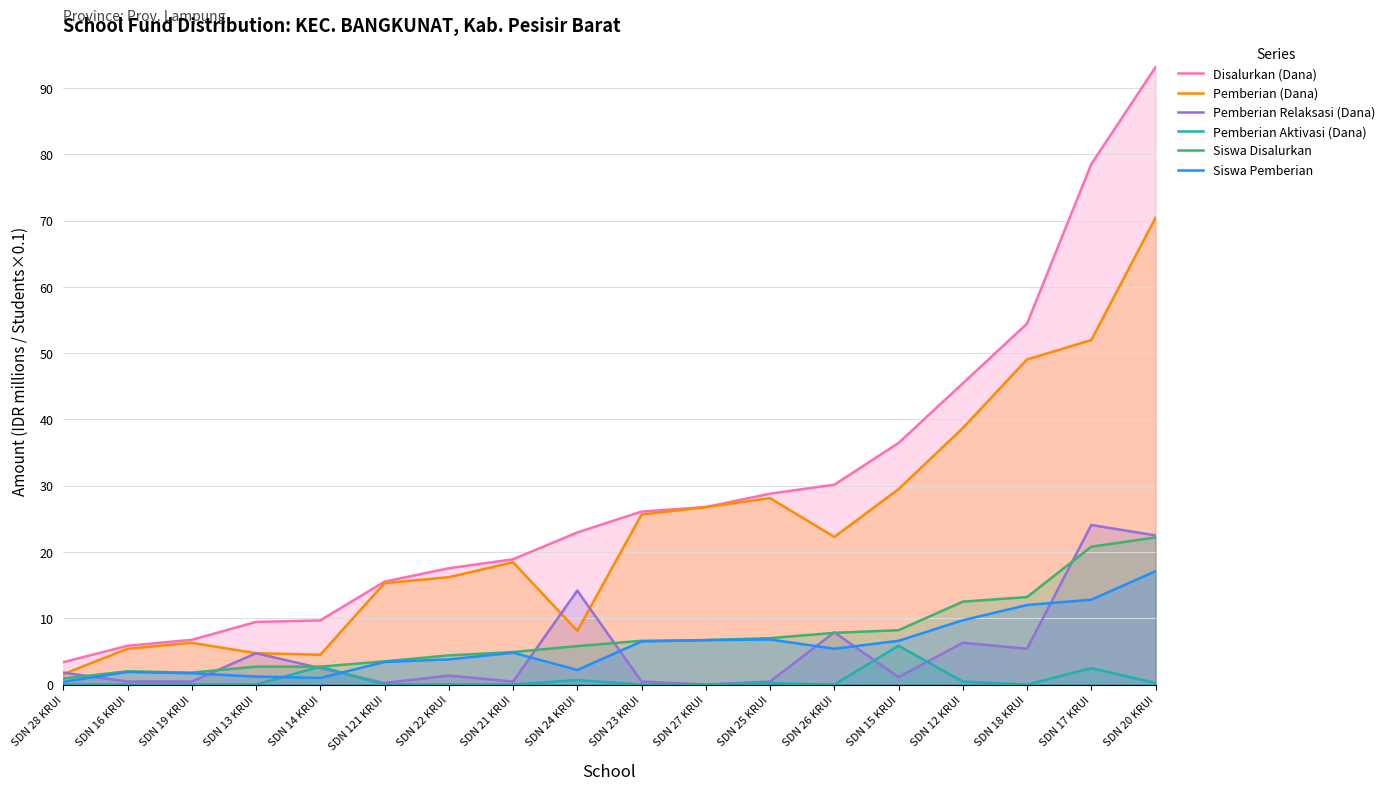

After their last crossing, which series has the higher values: Siswa Pemberian or Pemberian Relaksasi (Dana)?

Pemberian Relaksasi (Dana)